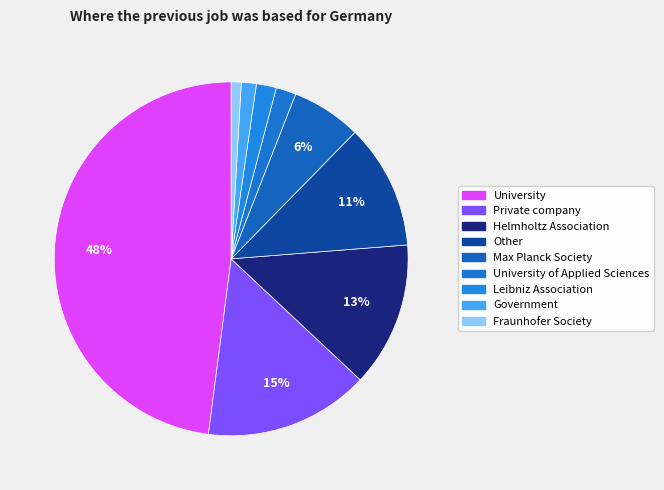

To the nearest percent, what is the difference between the largest and smallest slice percentages?

47%